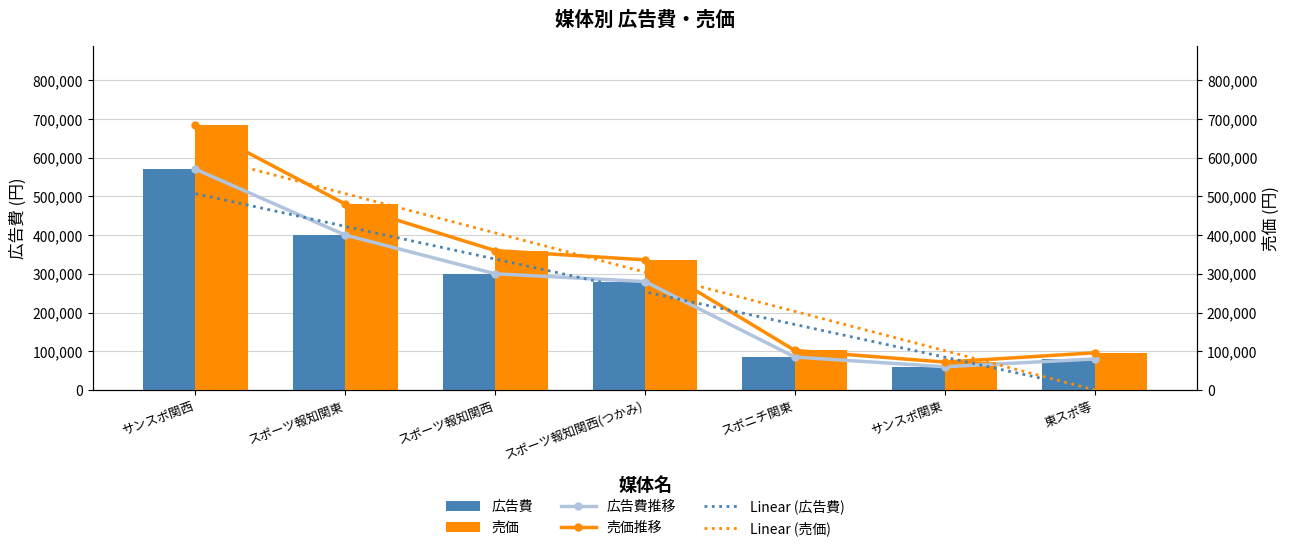

The Linear (売価) series shows 202928.6 at スポニチ関東. True or false?

True